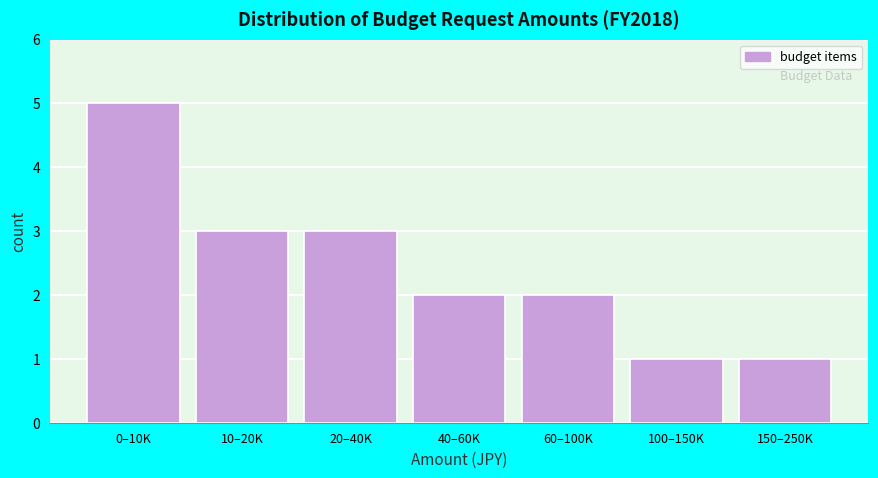

Reading left to right, what are all the values shown in this chart?

0–10K=5	10–20K=3	20–40K=3	40–60K=2	60–100K=2	100–150K=1	150–250K=1